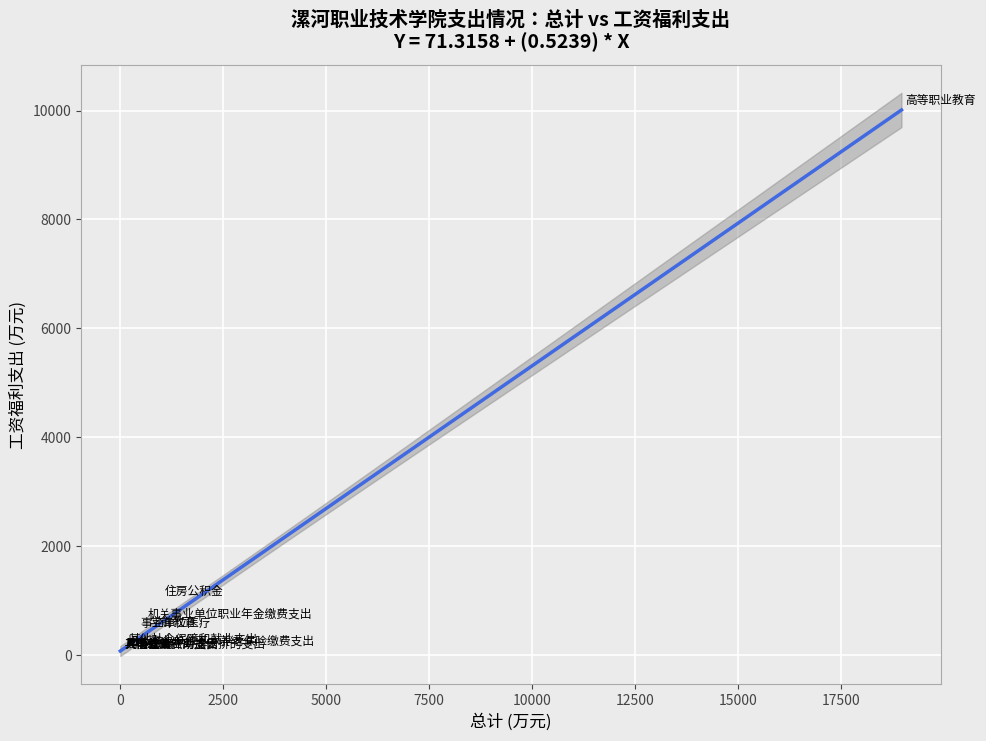

What Y value in the scatter plot is closest to 4993?

971.9